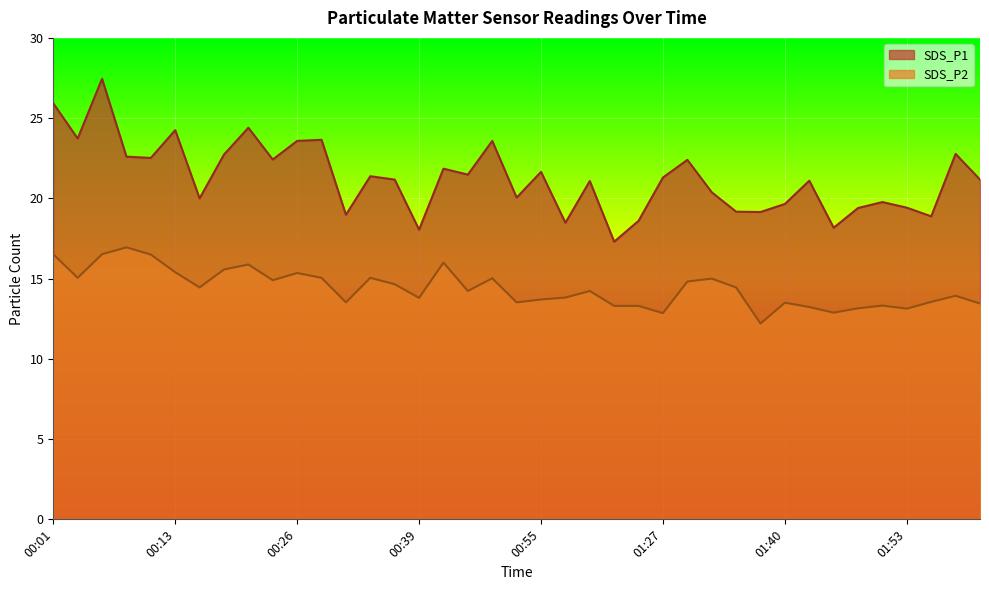

Rank the series at 00:37 from highest to lowest value.

SDS_P1, SDS_P2